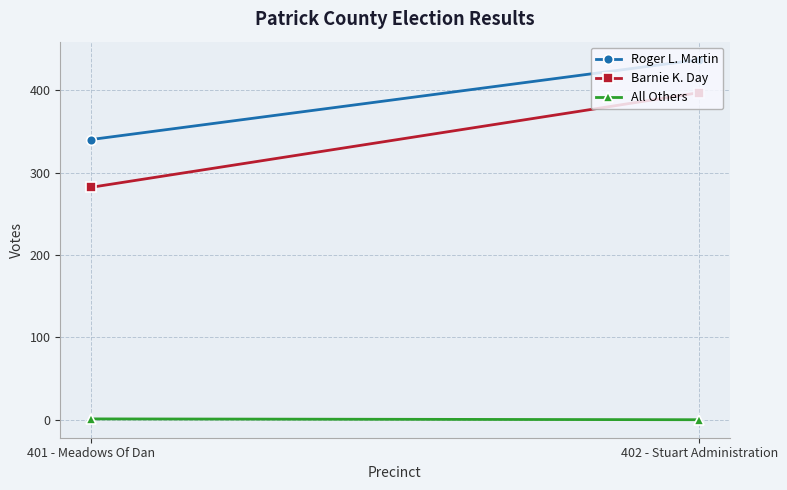

Which label corresponds to the smallest value in the chart?

402 - Stuart Administration